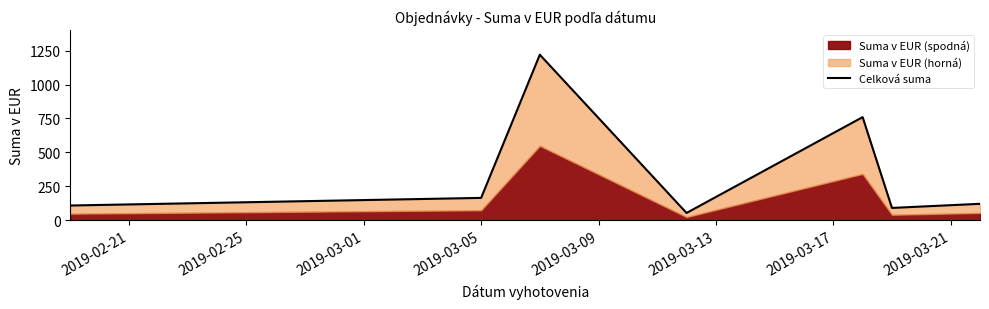

How many data points are less than 121?

3